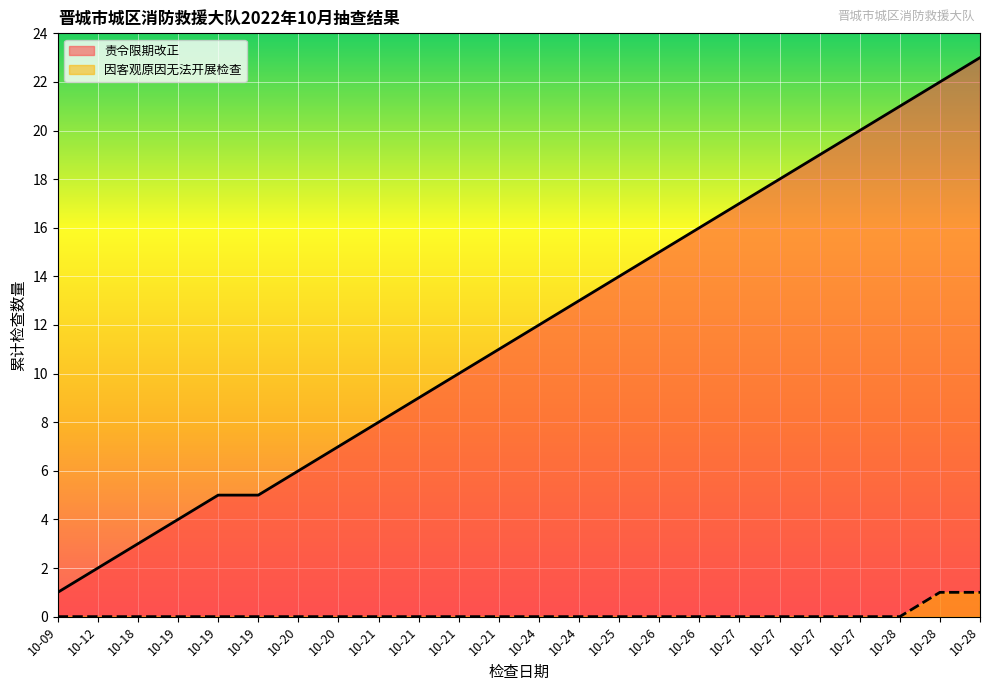

What is the greatest value displayed?

23